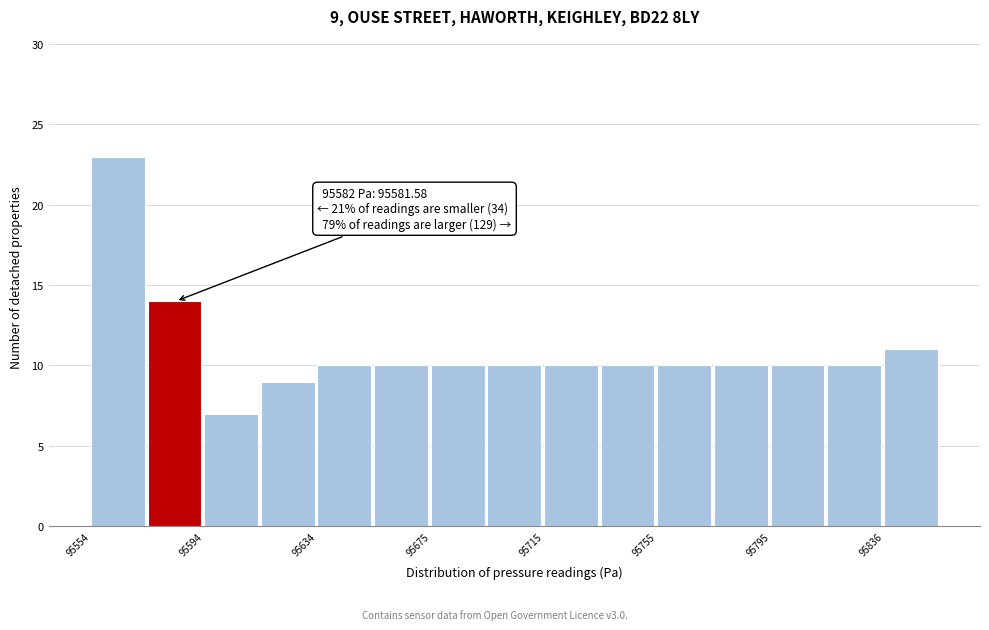

Which range on the x-axis has the tallest bar?

95555 to 95575